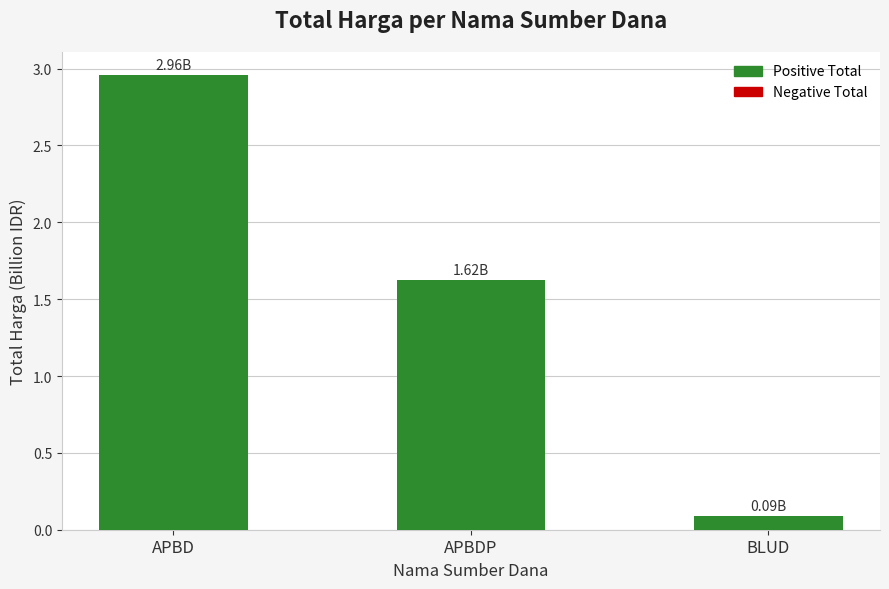

The value at APBDP is 2.5. True or false?

False